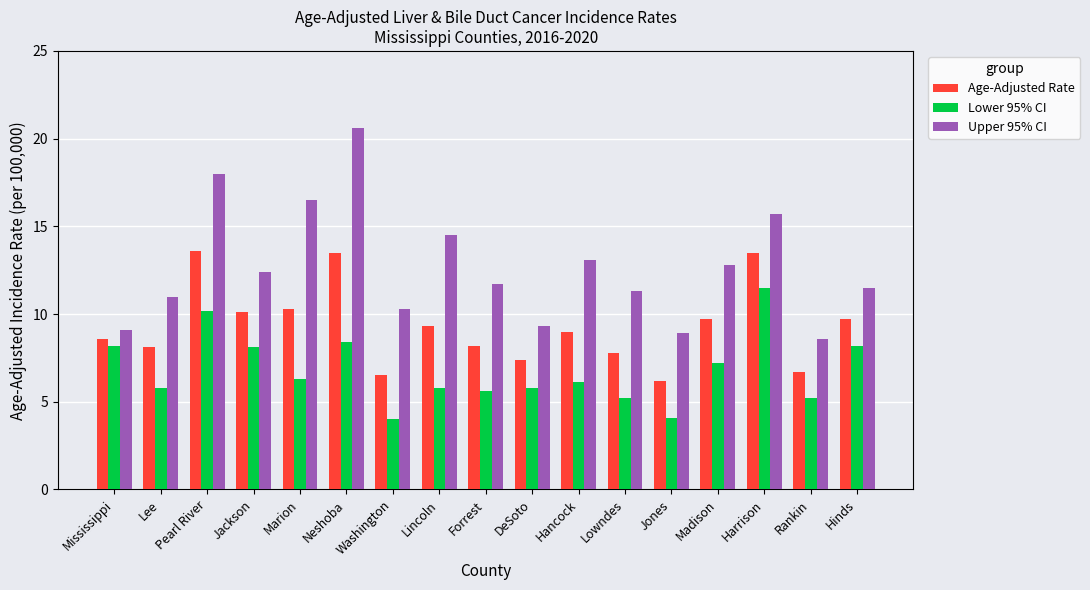

At Marion, list the series in order from largest to smallest.

Upper 95% CI, Age-Adjusted Rate, Lower 95% CI